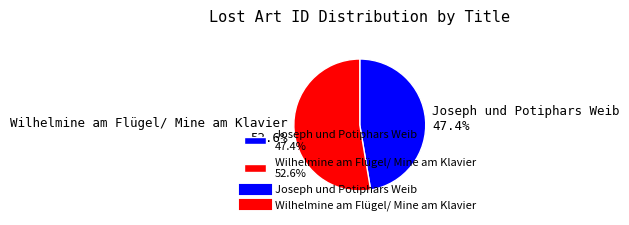

Which slice represents more than half of the pie?

Wilhelmine am Flügel/ Mine am Klavier